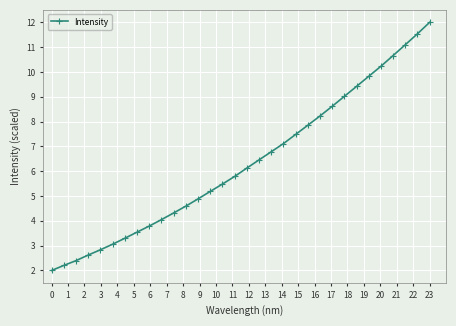

What is the average value?

6.3